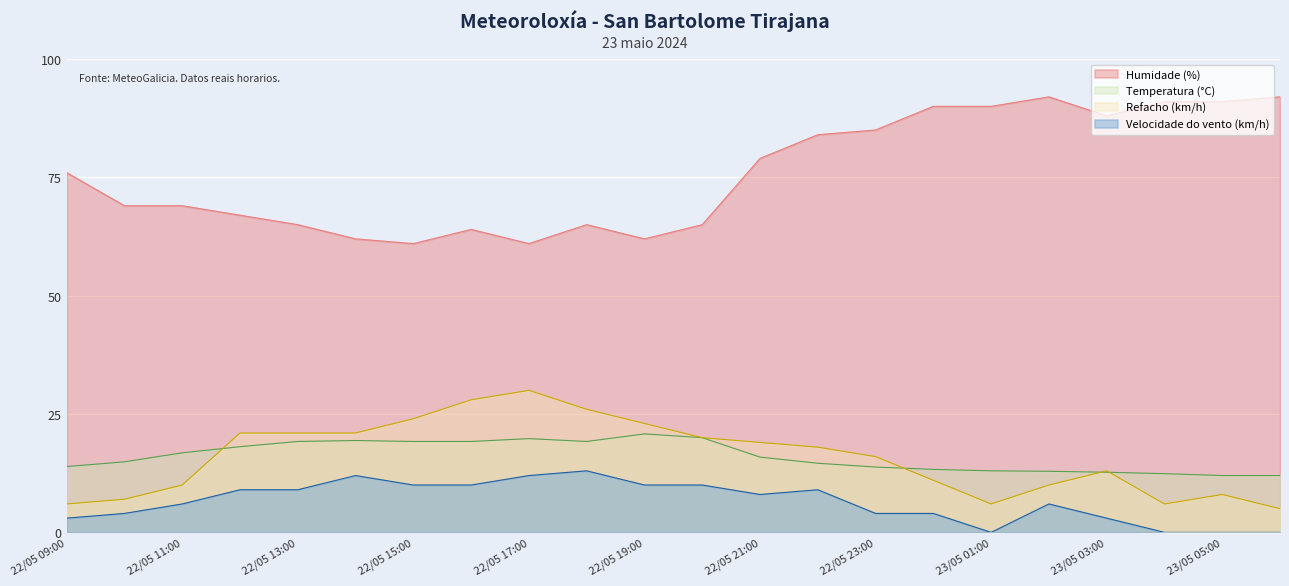

Reading left to right, what are all the values shown in this chart?

Temperatura (°C): 13.9	14.9	16.8	18.1	19.2	19.4	19.2	19.2	19.8	19.2	20.8	20.0	15.9	14.6	13.8	13.3	13.0	12.9	12.7	12.4	12.0	12.0
Velocidade do vento (km/h): 3.0	4.0	6.0	9.0	9.0	12.0	10.0	10.0	12.0	13.0	10.0	10.0	8.0	9.0	4.0	4.0	0.0	6.0	3.0	0.0	0.0	0.0
Humidade (%): 76.0	69.0	69.0	67.0	65.0	62.0	61.0	64.0	61.0	65.0	62.0	65.0	79.0	84.0	85.0	90.0	90.0	92.0	88.0	91.0	91.0	92.0
Refacho (km/h): 6.0	7.0	10.0	21.0	21.0	21.0	24.0	28.0	30.0	26.0	23.0	20.0	19.0	18.0	16.0	11.0	6.0	10.0	13.0	6.0	8.0	5.0